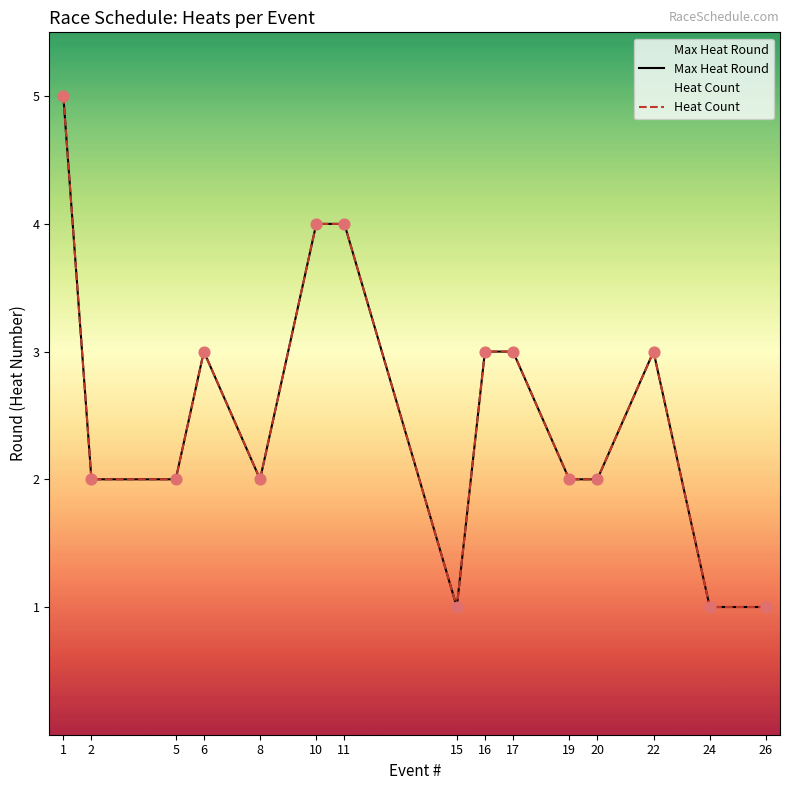

Which series has the largest total across all categories?

Max Heat Round